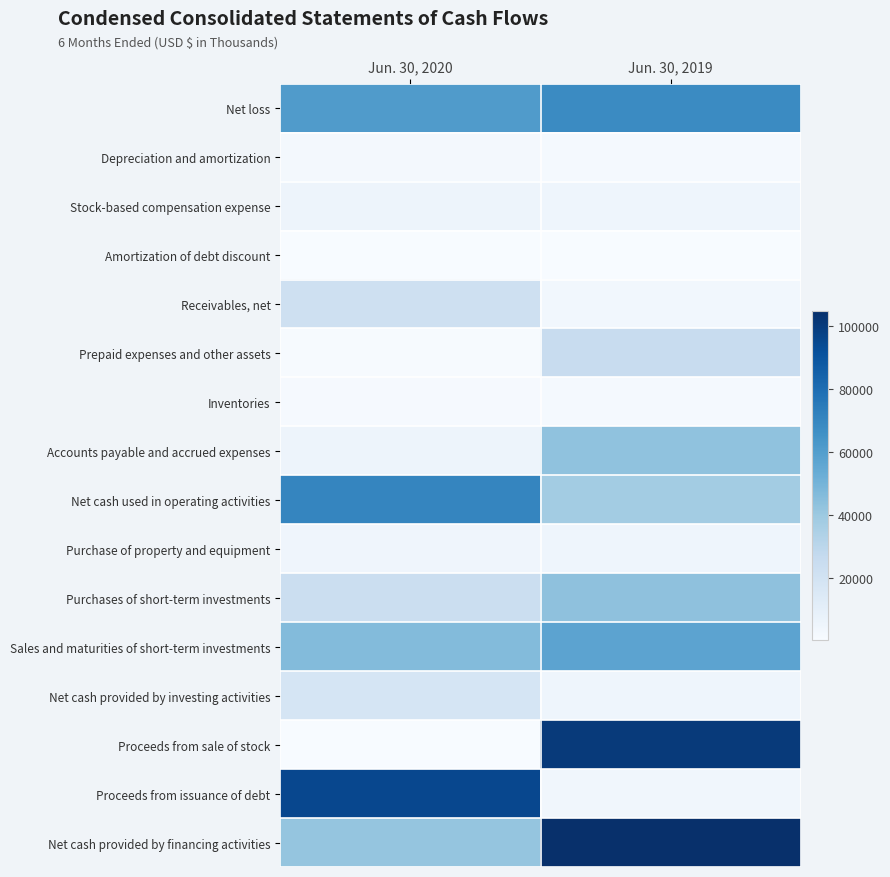

Which series has the largest range (max minus min)?

Proceeds from sale of stock